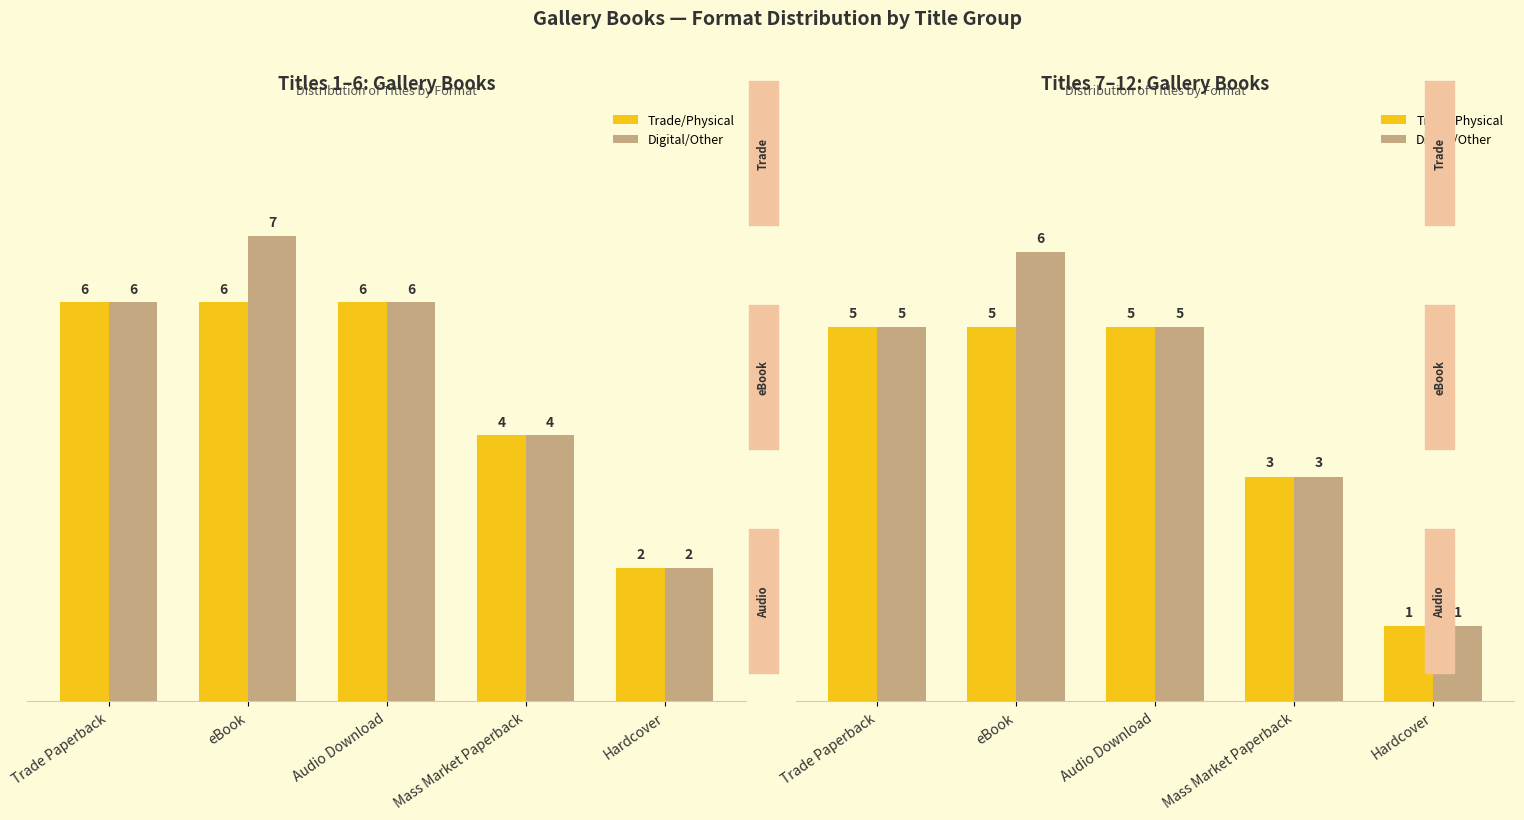

Is it true that Digital/Other equals 1 at Hardcover?

True